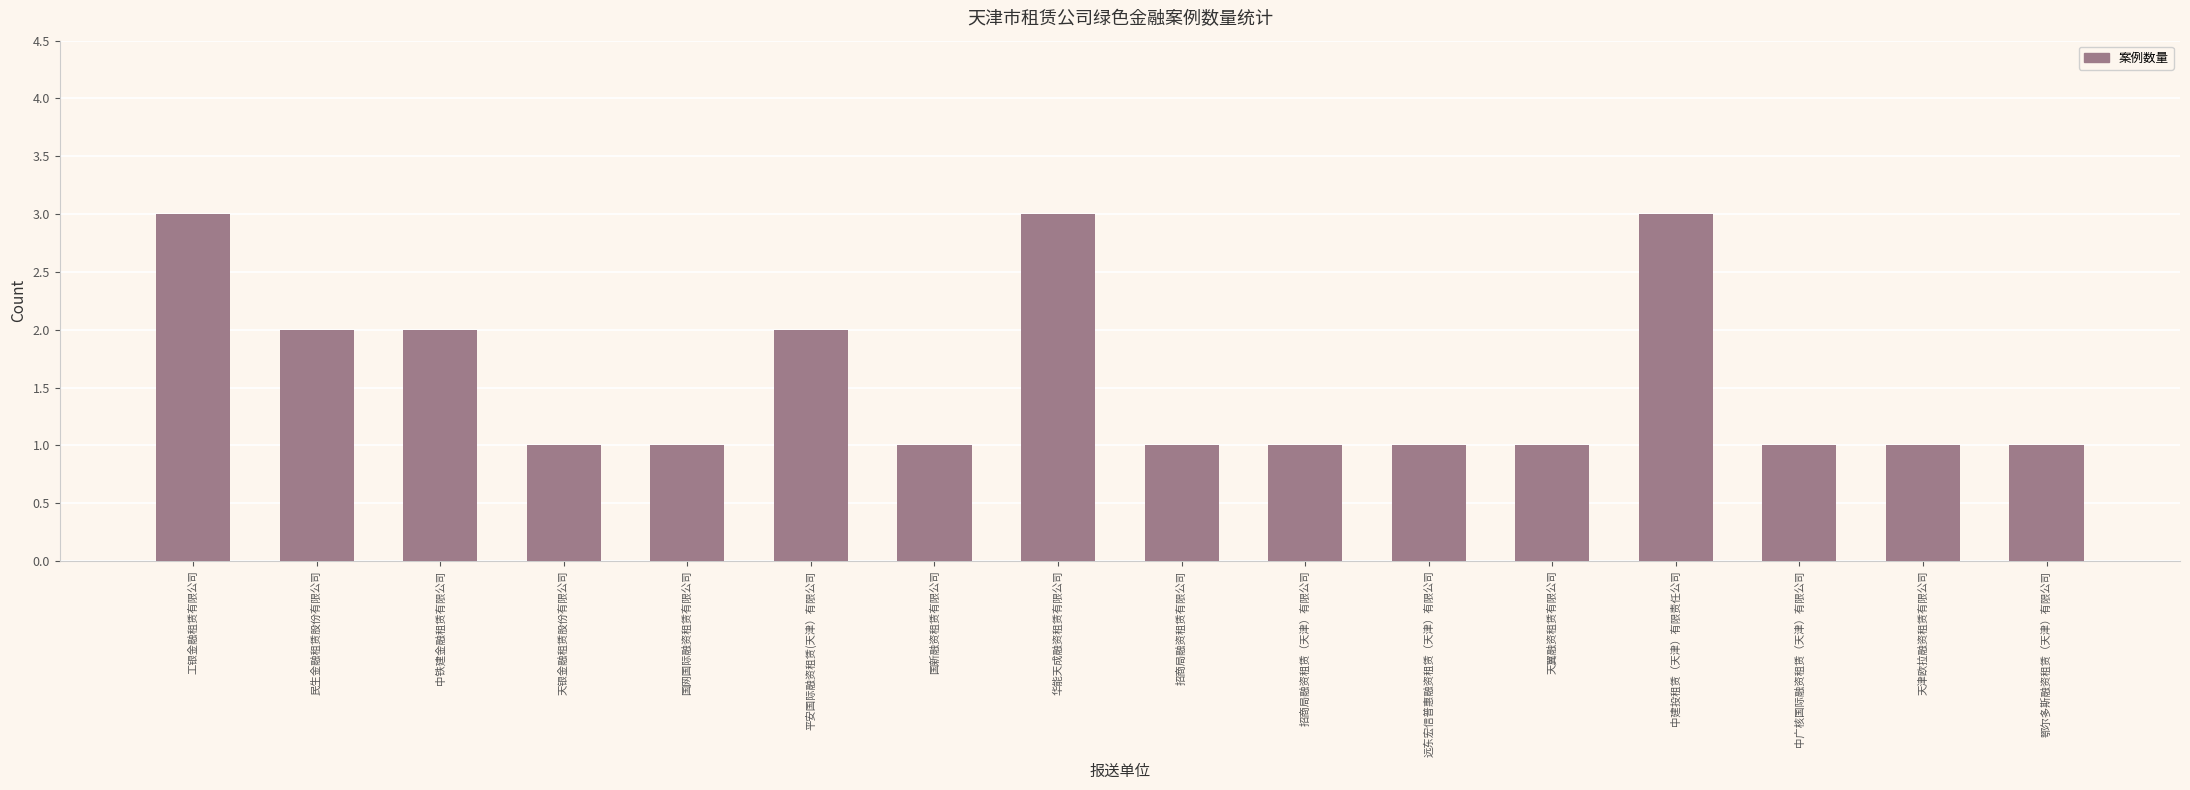

Is it true that the value at 招商局融资租赁有限公司 is 2?

False